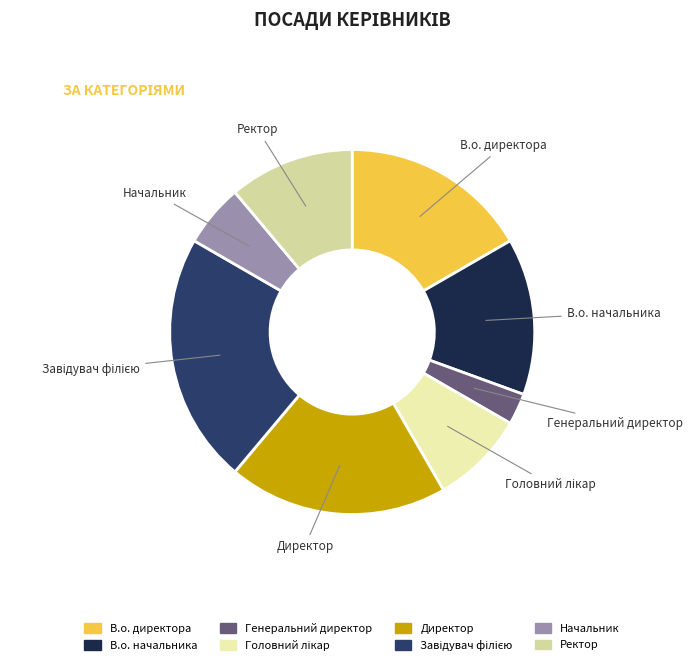

Do Генеральний директор and В.о. директора together represent more than half of the pie?

No